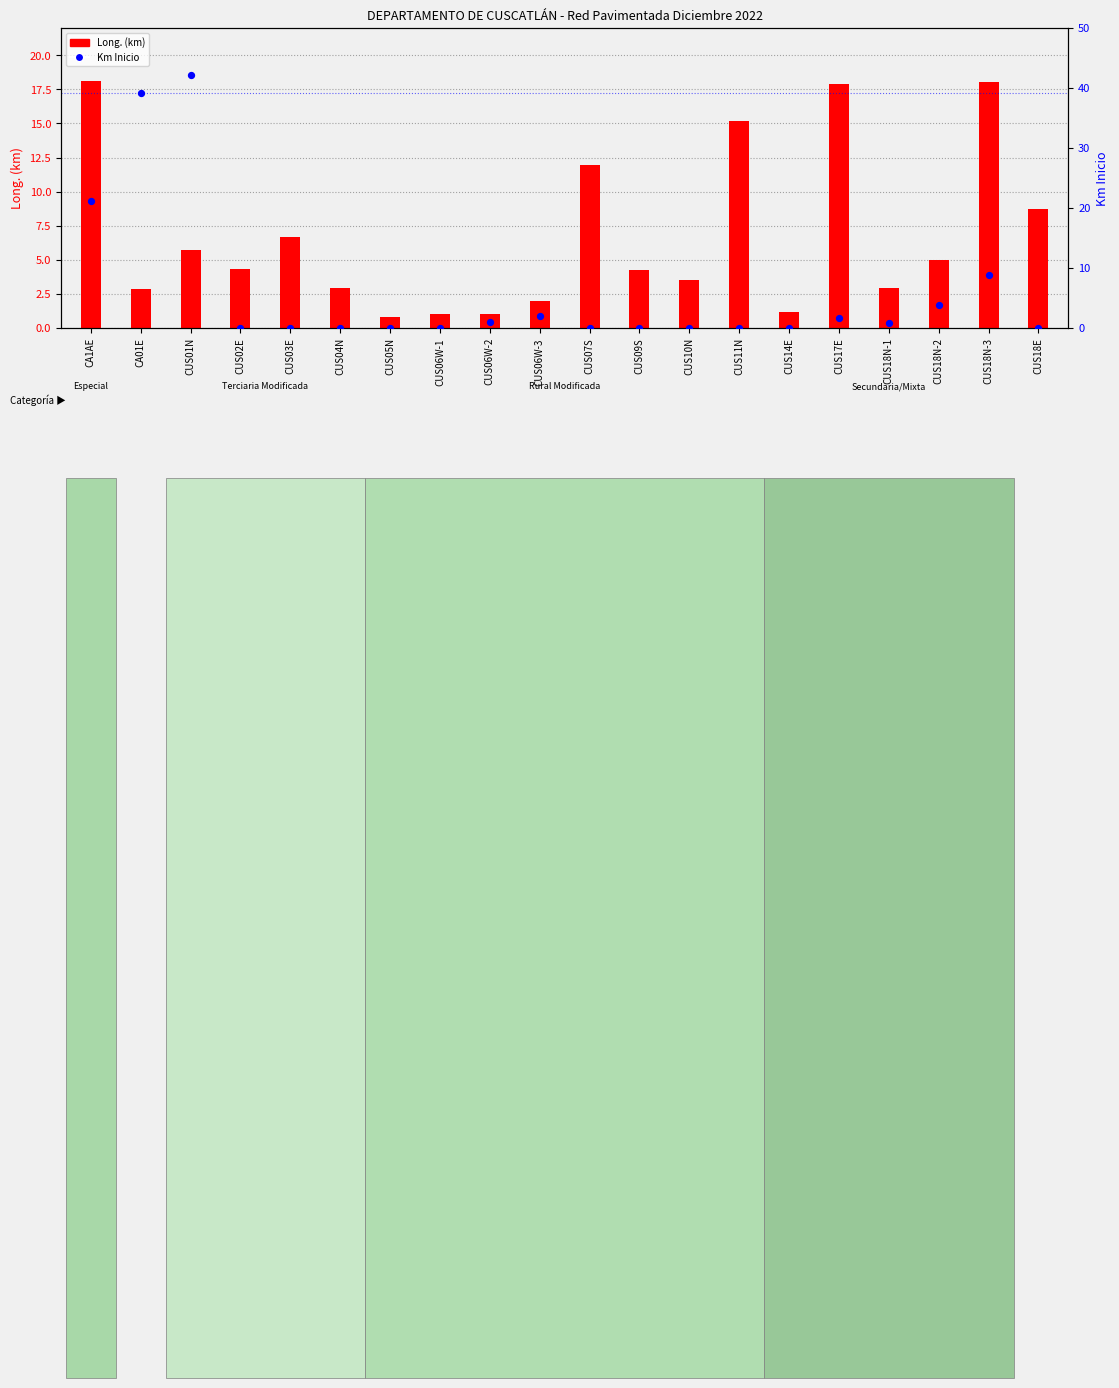

Which series has the largest total across all categories?

Long. (km)